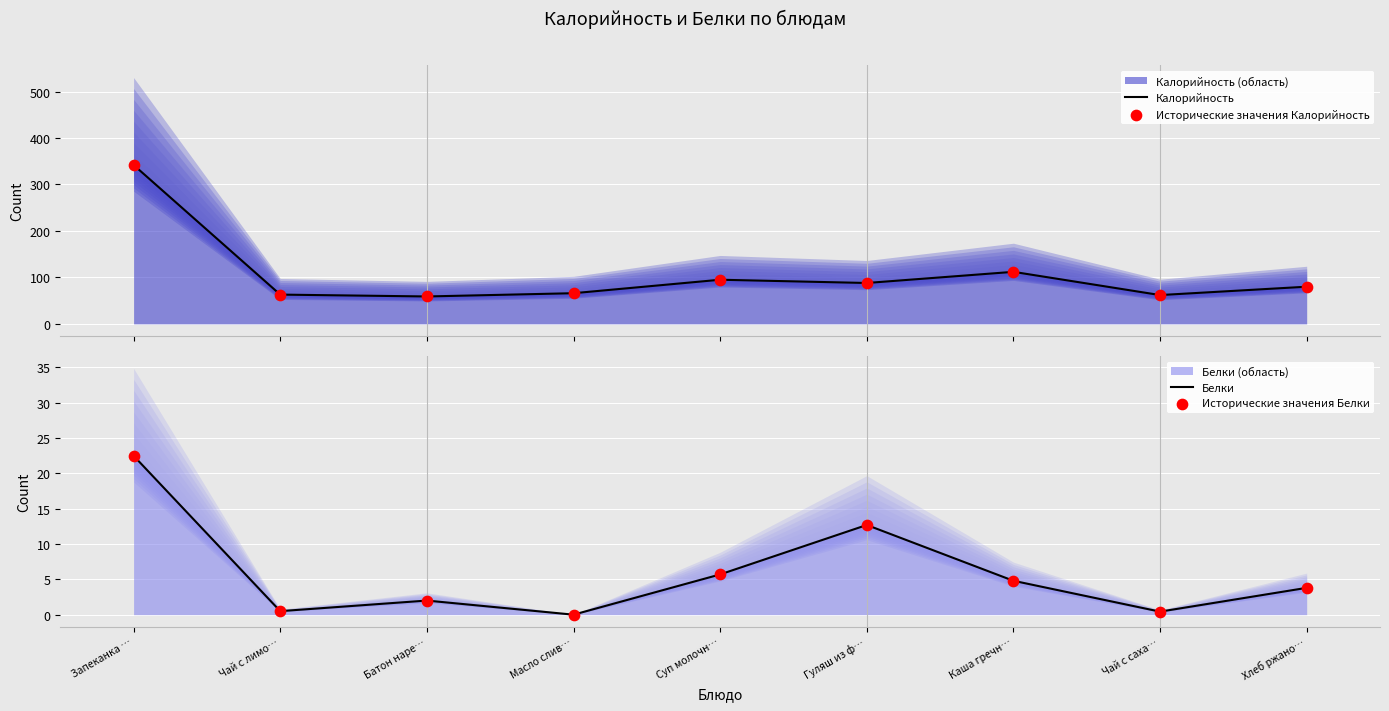

Which series contains the highest Y value?

Калорийность